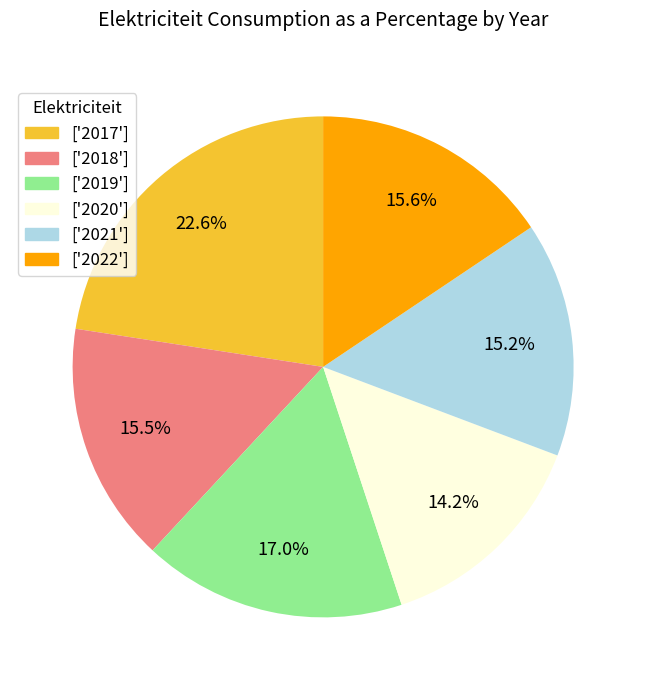

What is the ratio of the value at ['2020'] to the value at ['2022']?

0.9